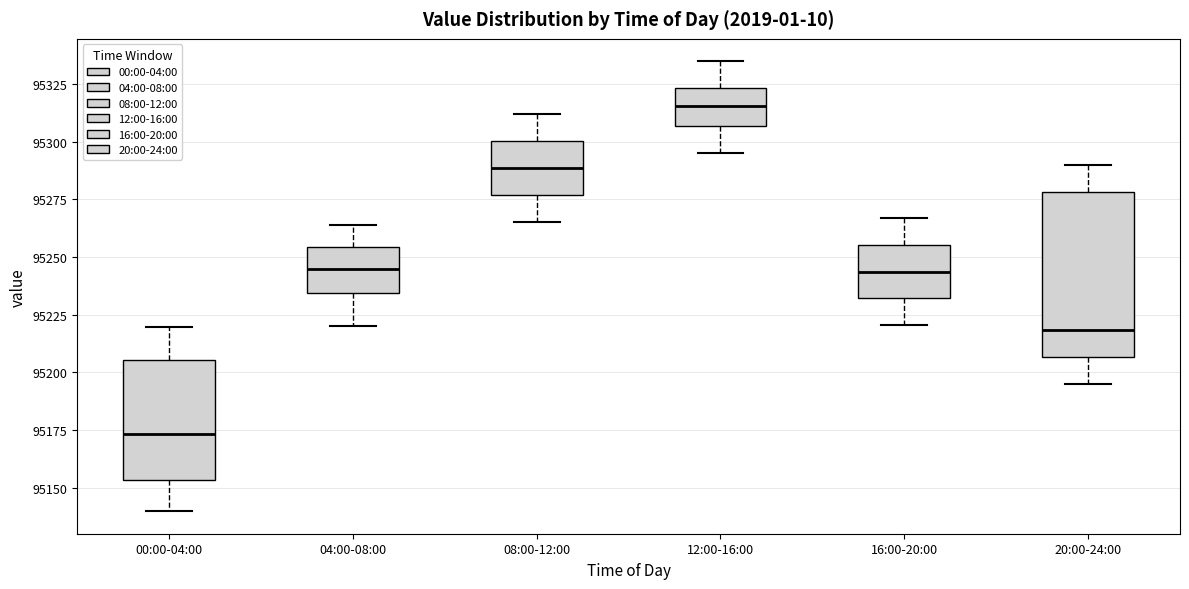

Where is the lower edge of the box for 16:00-20:00 on the y-axis? The values are not printed on the chart, so give them approximately, as read against the axis.

95230